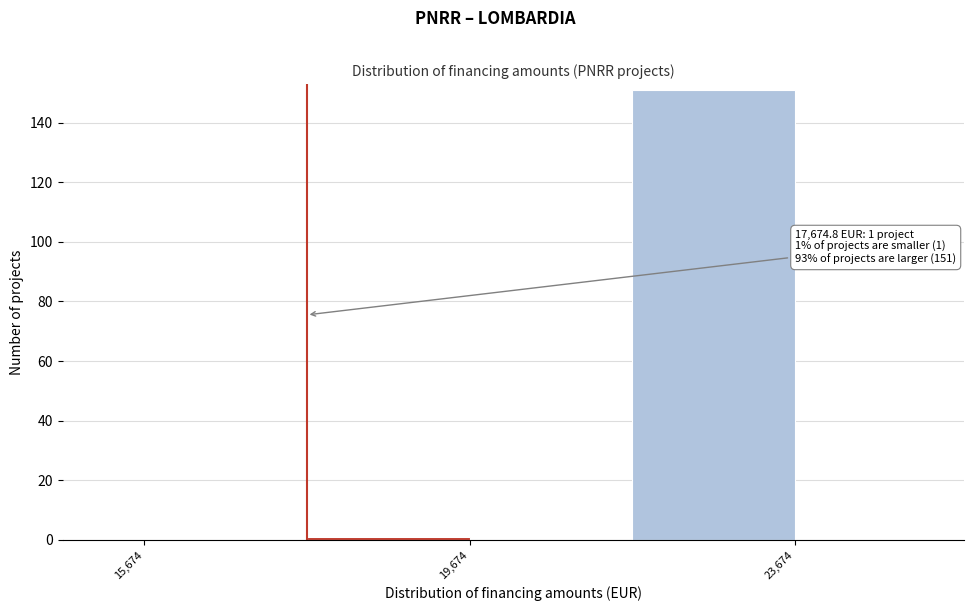

Which range on the x-axis has the tallest bar?

21500 to 23500